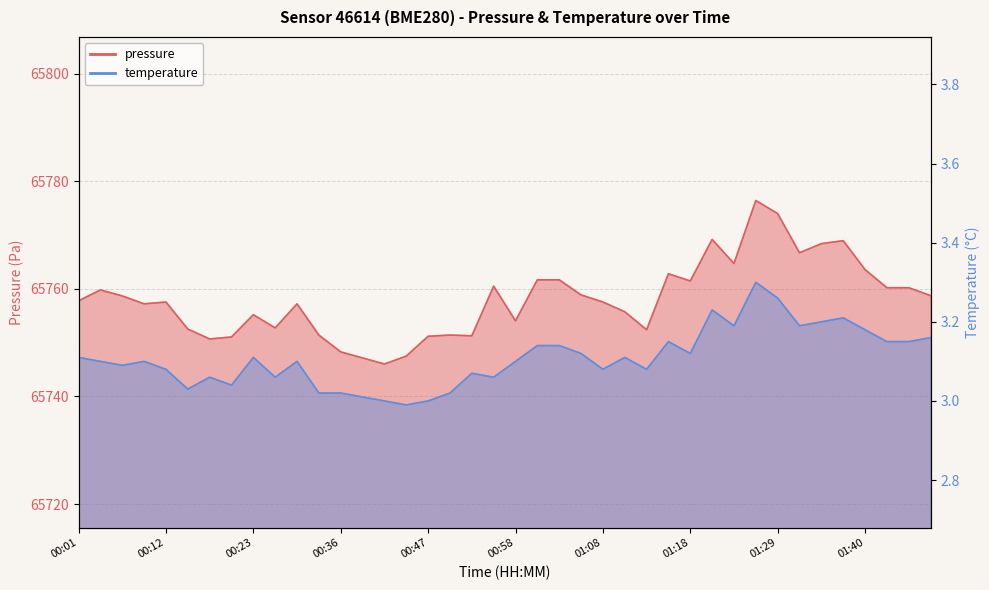

Reading left to right, list all the values displayed in this chart.

pressure: 00:01=65757.8	00:04=65759.8	00:07=65758.7	00:09=65757.2	00:12=65757.6	00:15=65752.5	00:17=65750.7	00:20=65751.1	00:23=65755.2	00:25=65752.8	00:28=65757.2	00:31=65751.4	00:36=65748.3	00:39=65747.2	00:42=65746.0	00:44=65747.5	00:47=65751.2	00:50=65751.4	00:52=65751.3	00:55=65760.5	00:58=65754.1	01:00=65761.7	01:03=65761.7	01:05=65758.9	01:08=65757.6	01:10=65755.8	01:13=65752.4	01:16=65762.8	01:18=65761.5	01:21=65769.2	01:24=65764.7	01:26=65776.4	01:29=65774.0	01:32=65766.7	01:34=65768.4	01:37=65769.0	01:40=65763.6	01:42=65760.2	01:45=65760.2	01:48=65758.8
temperature: 00:01=3.1	00:04=3.1	00:07=3.1	00:09=3.1	00:12=3.1	00:15=3.0	00:17=3.1	00:20=3.0	00:23=3.1	00:25=3.1	00:28=3.1	00:31=3.0	00:36=3.0	00:39=3.0	00:42=3.0	00:44=3.0	00:47=3.0	00:50=3.0	00:52=3.1	00:55=3.1	00:58=3.1	01:00=3.1	01:03=3.1	01:05=3.1	01:08=3.1	01:10=3.1	01:13=3.1	01:16=3.1	01:18=3.1	01:21=3.2	01:24=3.2	01:26=3.3	01:29=3.3	01:32=3.2	01:34=3.2	01:37=3.2	01:40=3.2	01:42=3.1	01:45=3.1	01:48=3.2